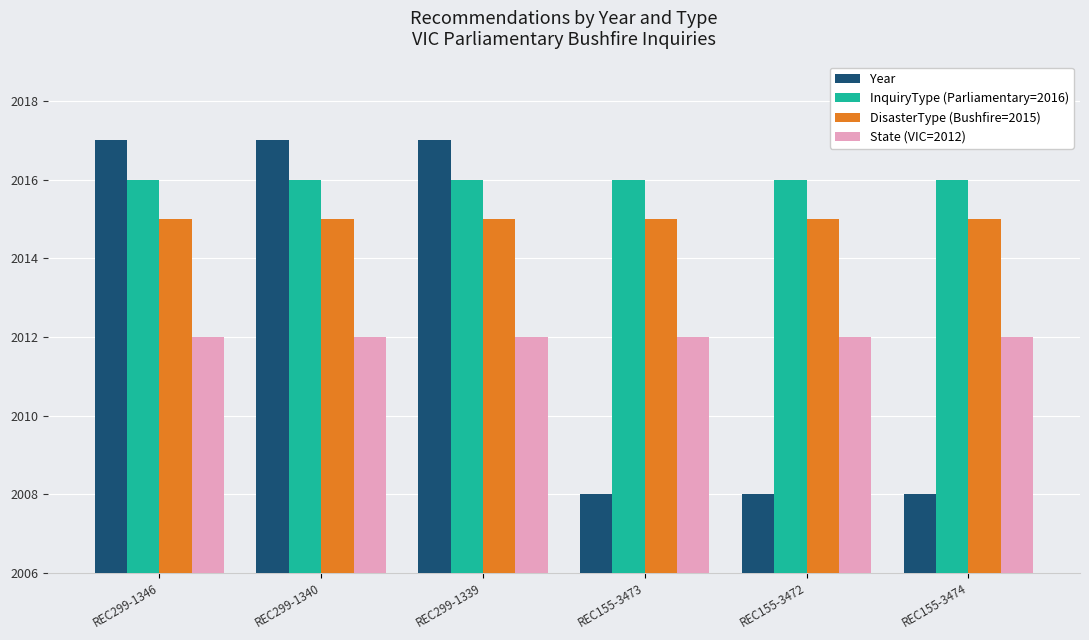

What is the label of the 4th bar from the right?

REC299-1339